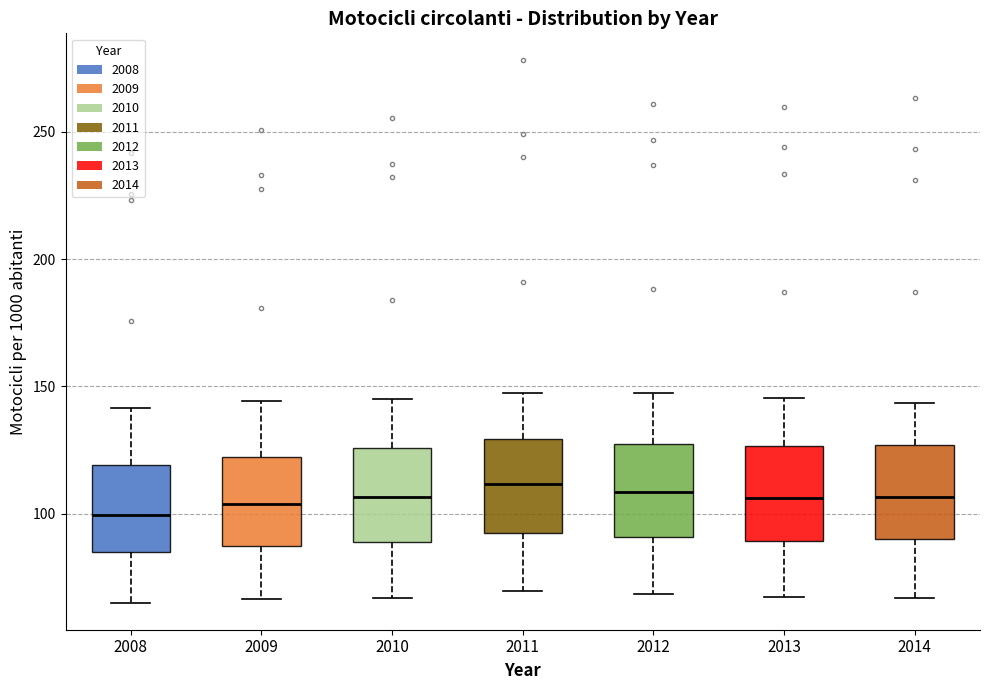

Where does the median line of the box at x = 2012 sit on the y-axis? The values are not printed on the chart, so give them approximately, as read against the axis.

110